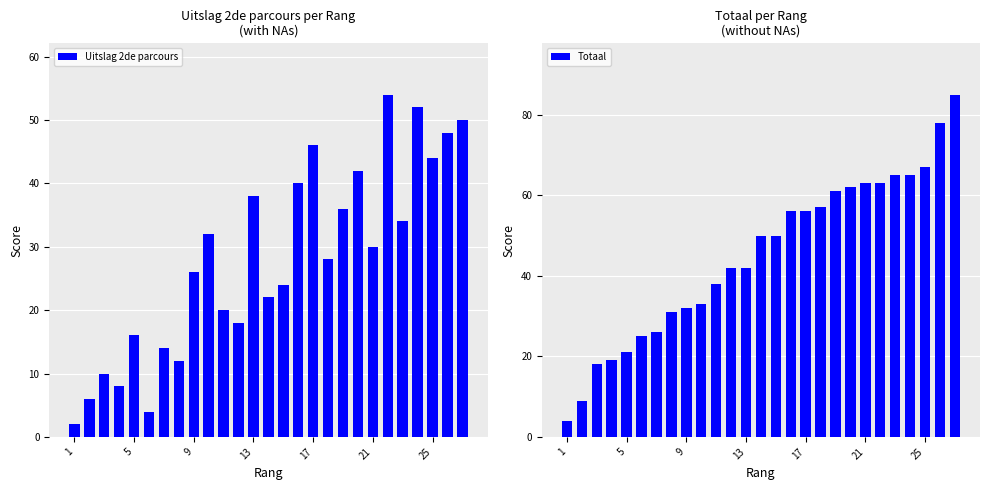

What is the difference between the maximum and minimum values in the Totaal series?

81